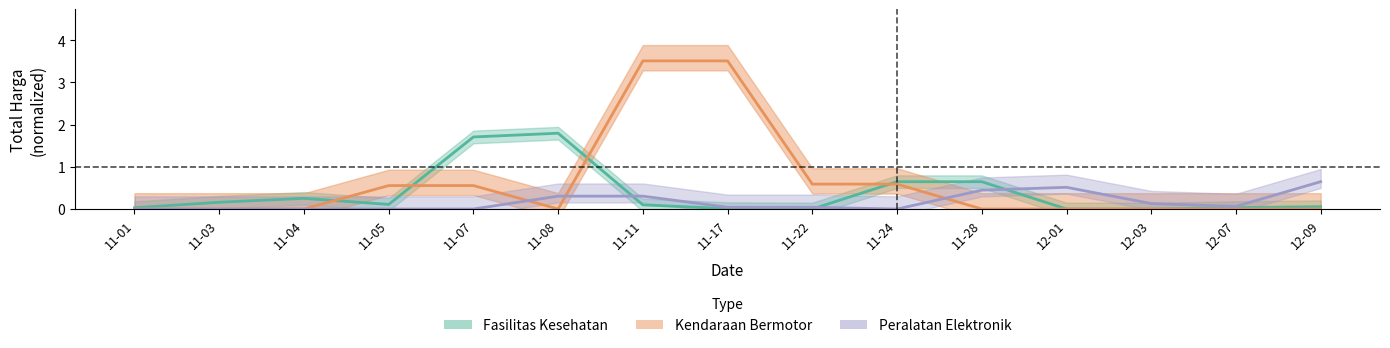

After their last crossing, which series has the higher values: Kendaraan Bermotor or Peralatan Elektronik?

Peralatan Elektronik